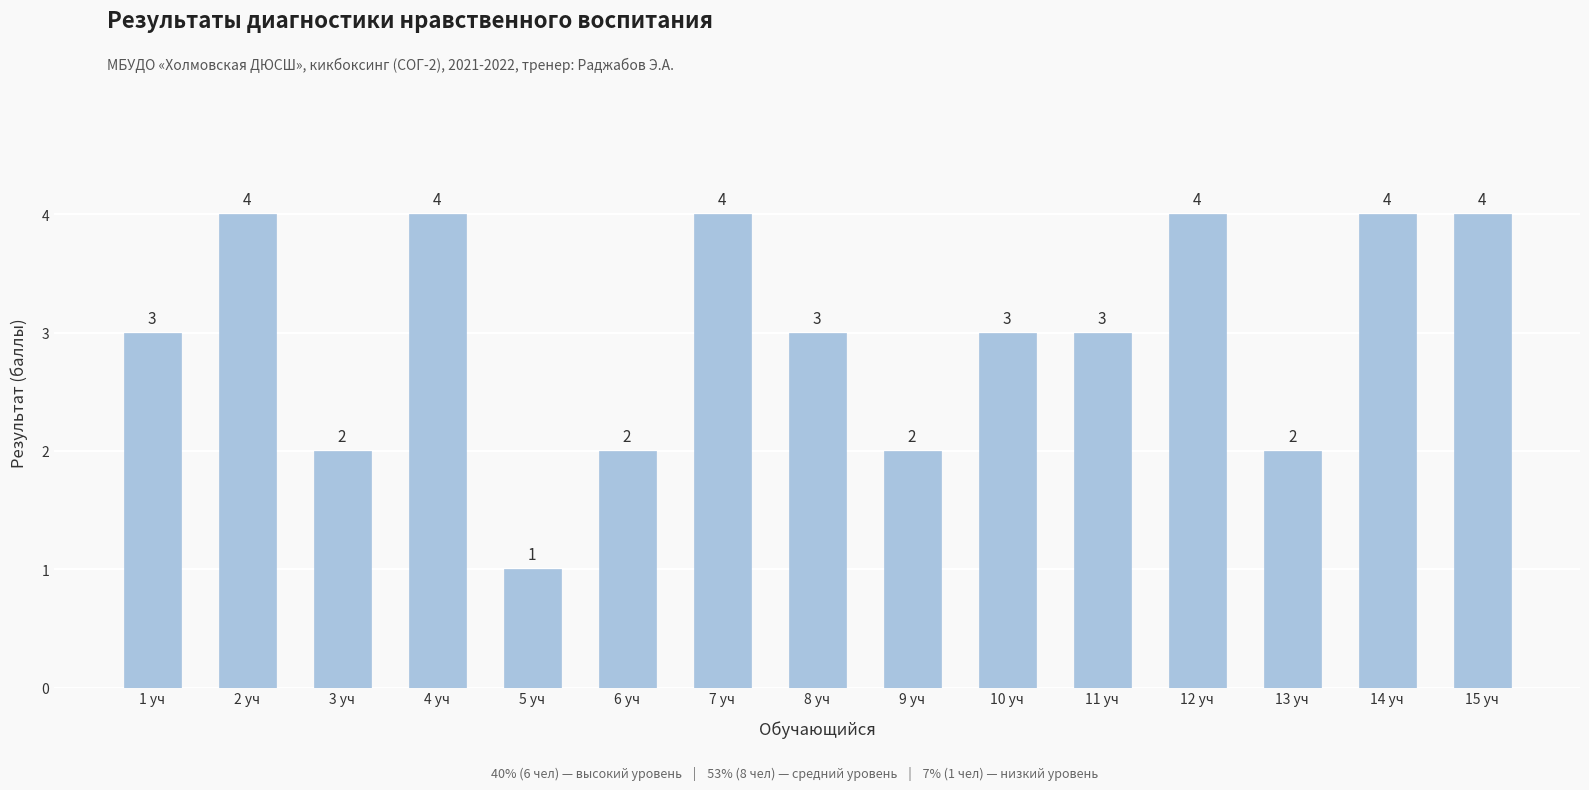

Approximately how many times larger is the value at 3 уч compared to 4 уч?

0.5